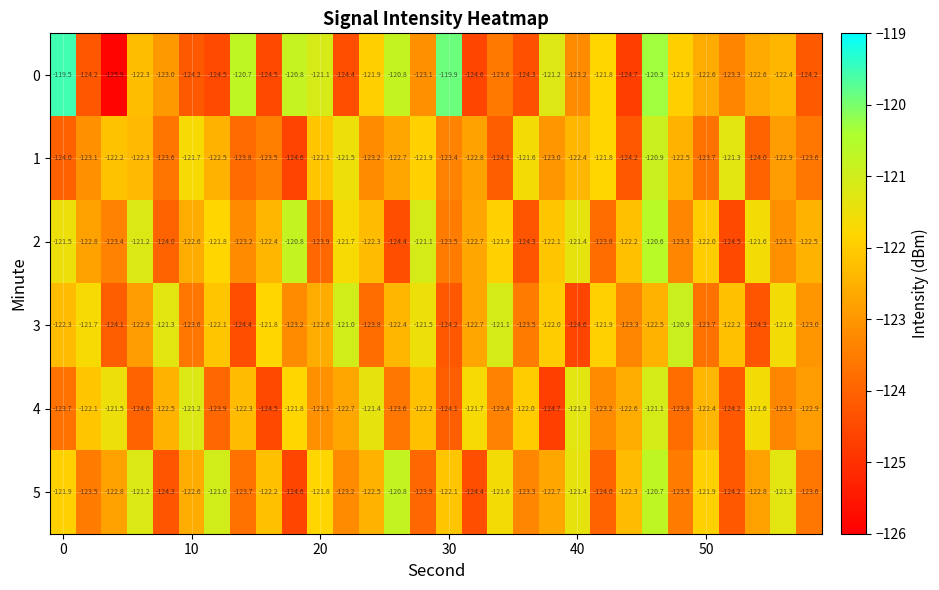

What is the smallest value displayed?

-125.9